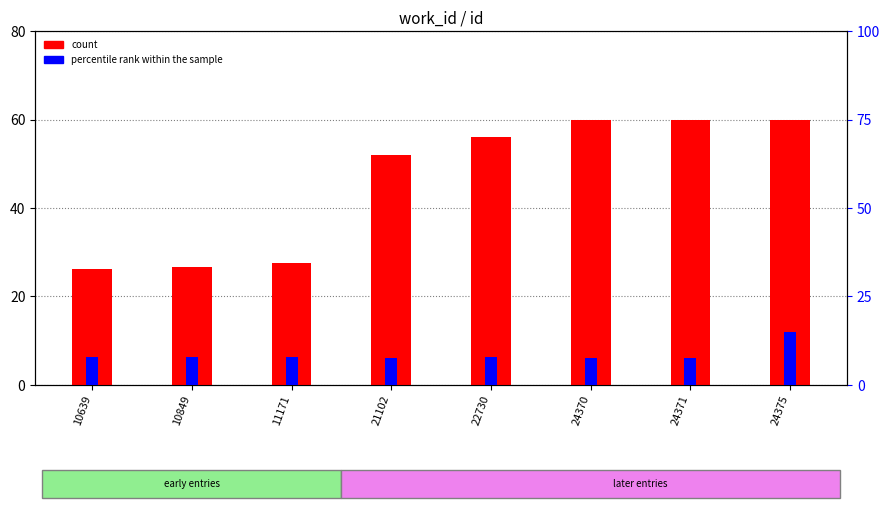

Which series has the widest spread of values?

count